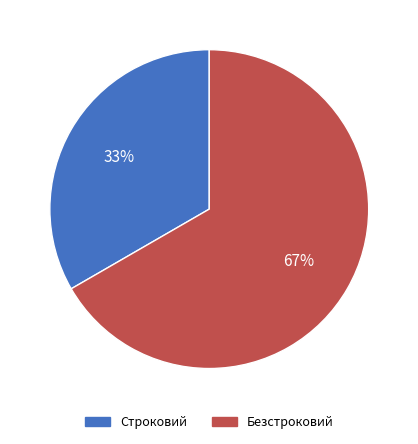

True or false: Безстроковий accounts for 79% of the total.

False